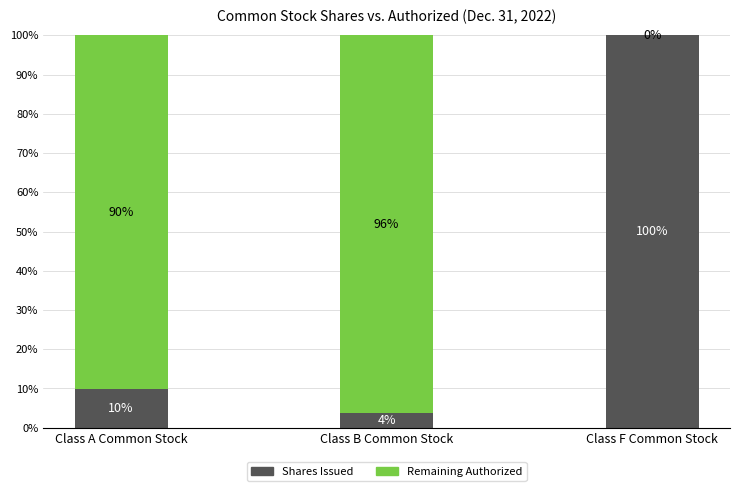

What is the total value across all series at Class A Common Stock?

100.0